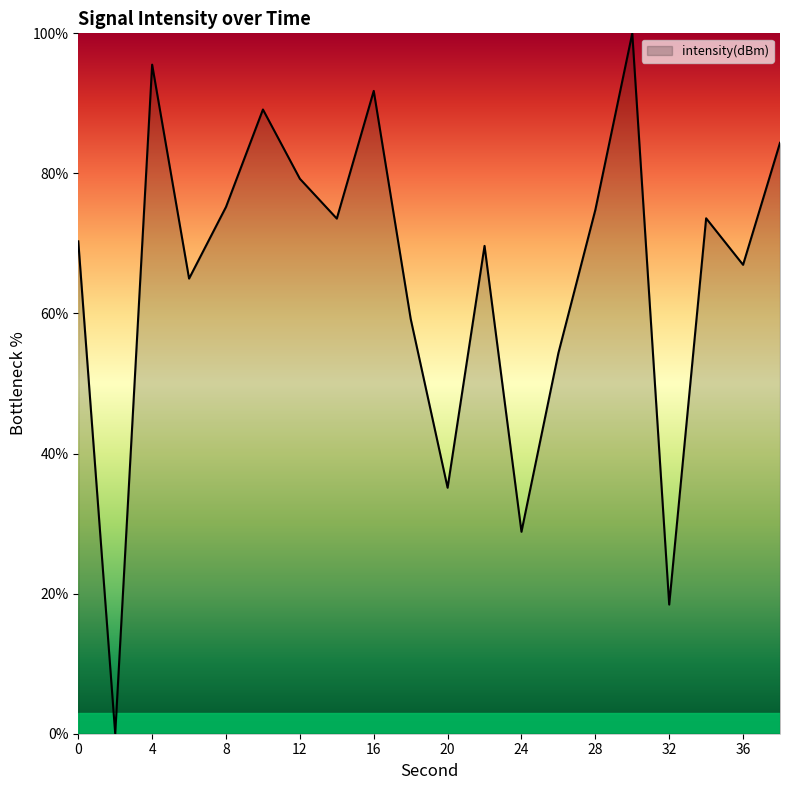

What is the difference between the maximum and minimum values?

100.0